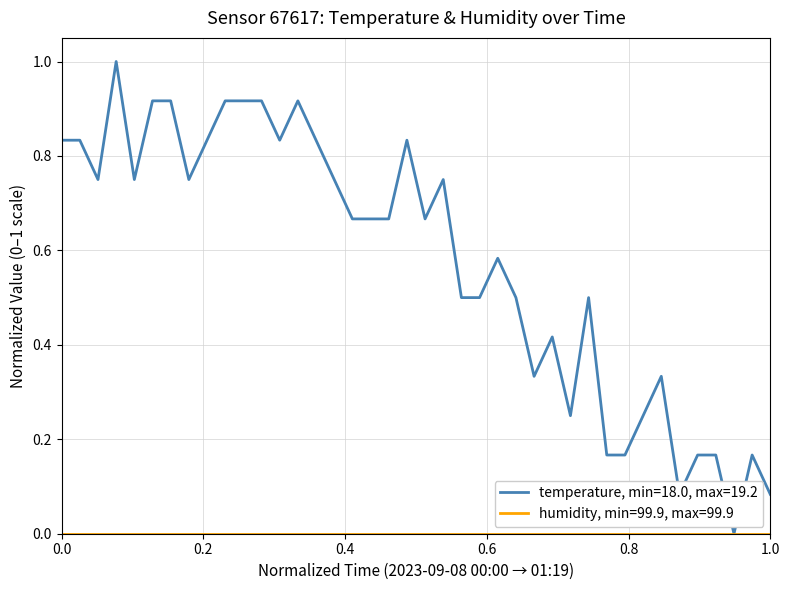

Which series has the widest spread of values?

temperature, min=18.0, max=19.2